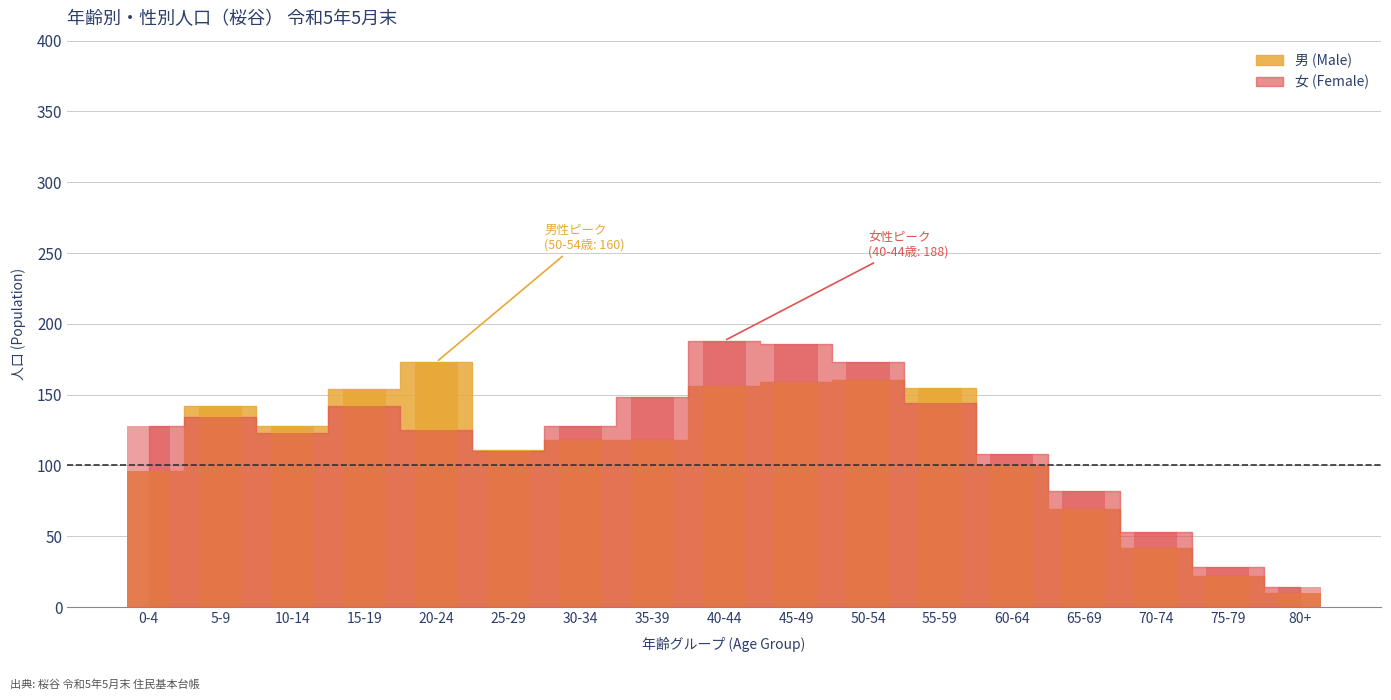

True or false: 女 (Female) has a value of 110 at 25-29.

True